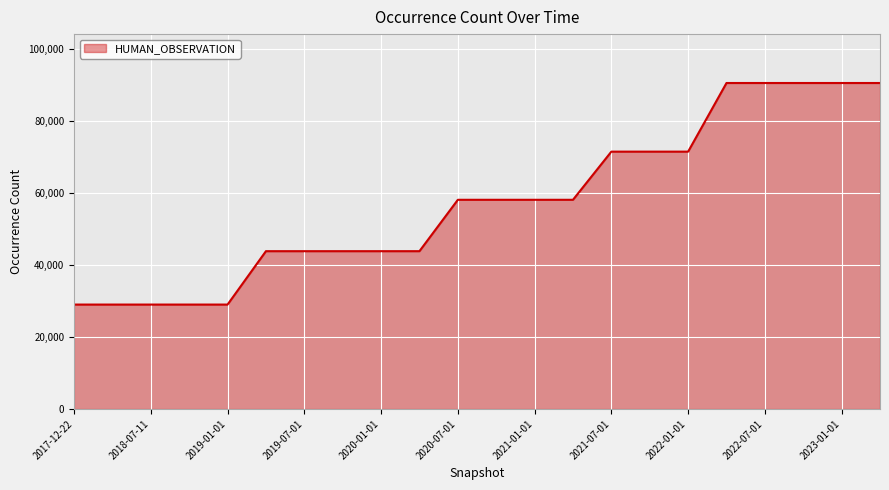

What is the greatest value displayed?

90554